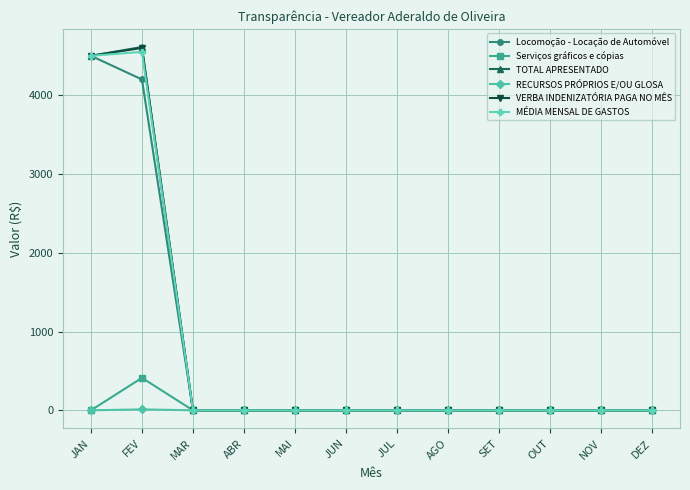

Is it true that MÉDIA MENSAL DE GASTOS equals 0 at DEZ?

True